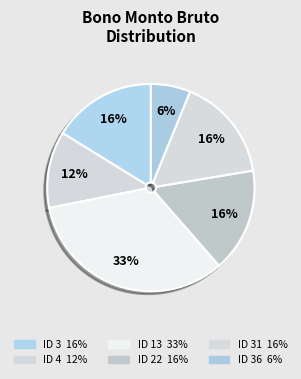

What is the total percentage of ID 4 and ID 36?

18.1%